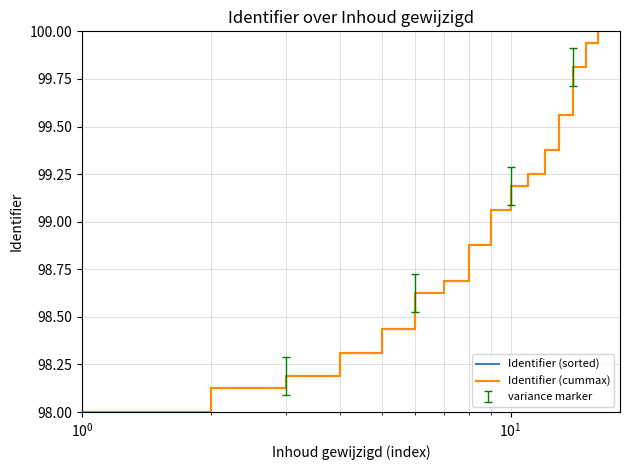

Is this an area chart (filled region under the line)?

No